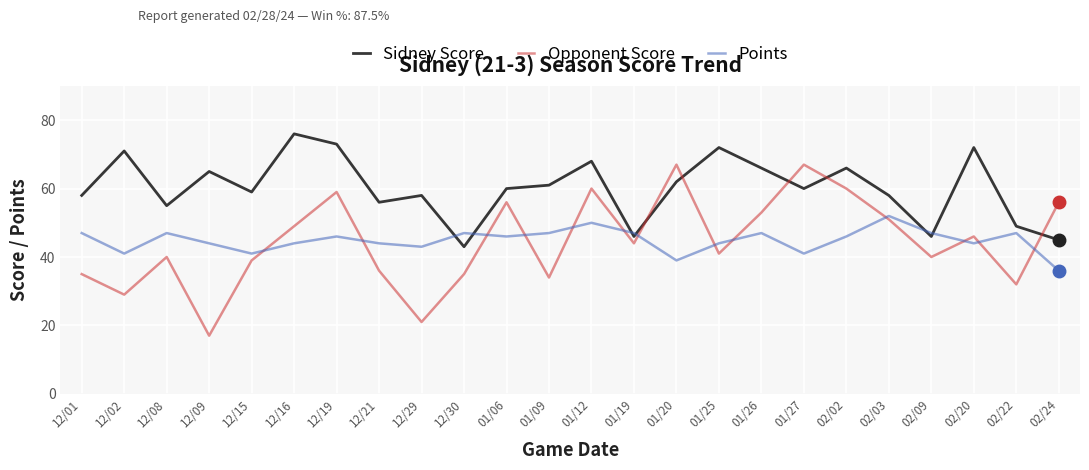

At which label does Opponent Score reach its minimum?

12/09